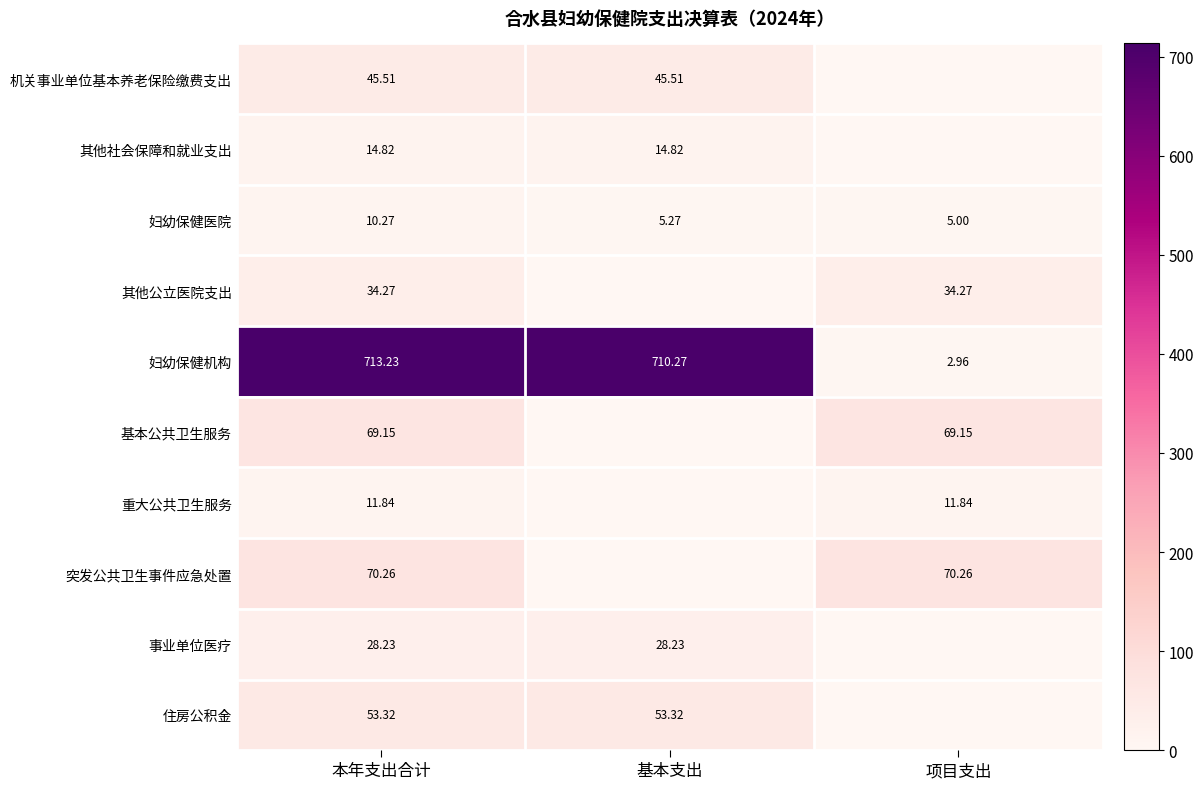

Is the value of 妇幼保健医院 at 基本支出 greater than the value of 妇幼保健机构 at 本年支出合计?

No